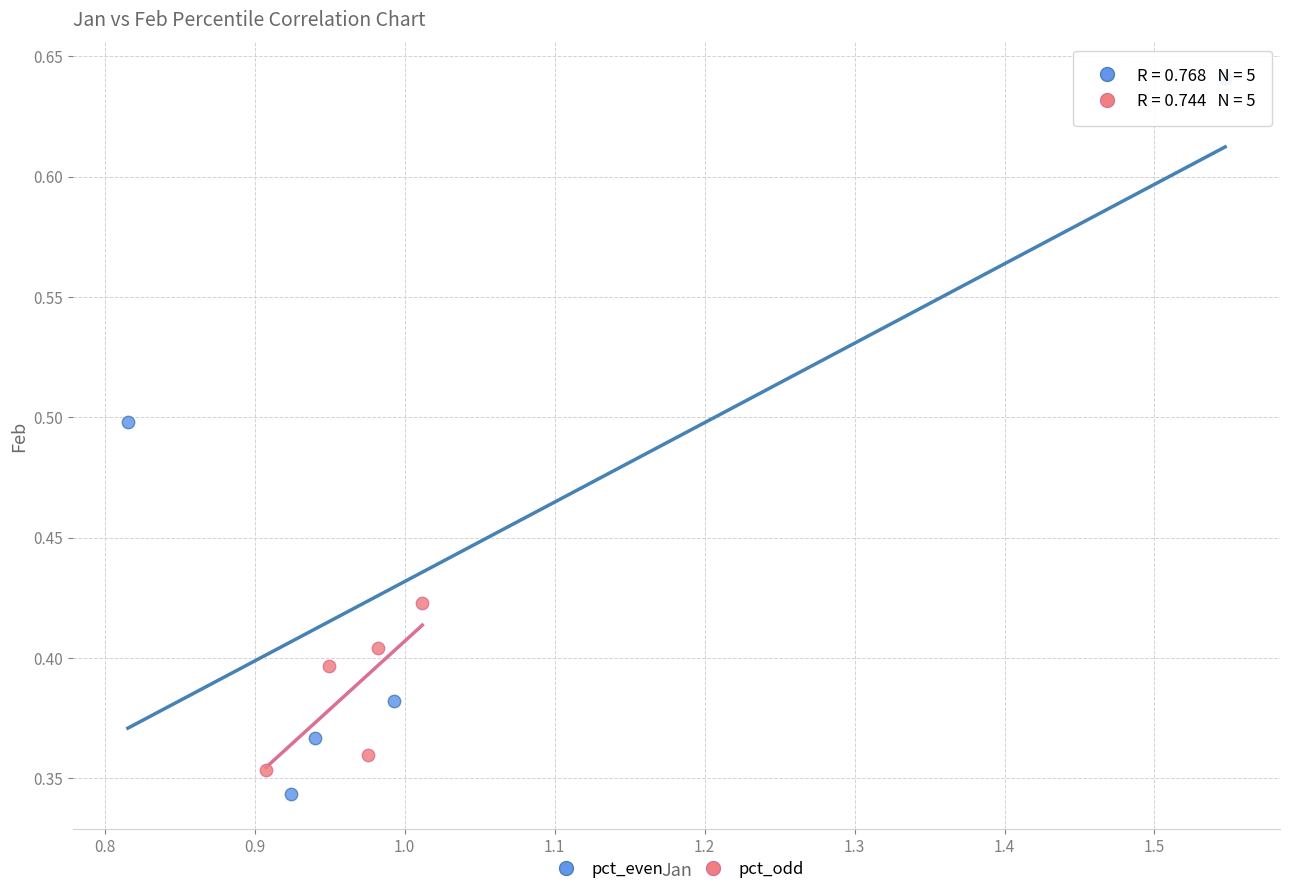

Which series has the widest spread of Y values?

pct_even